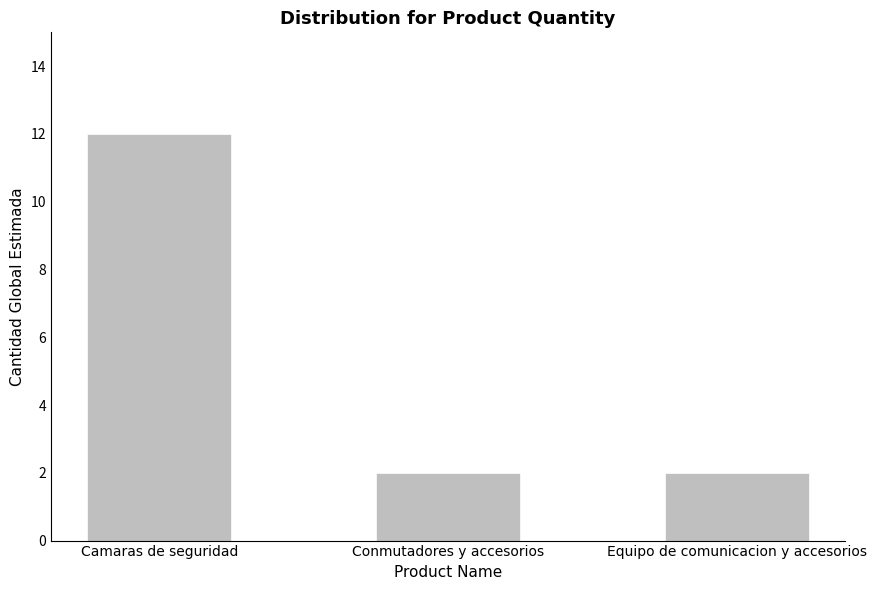

What is the maximum value shown in the chart?

12